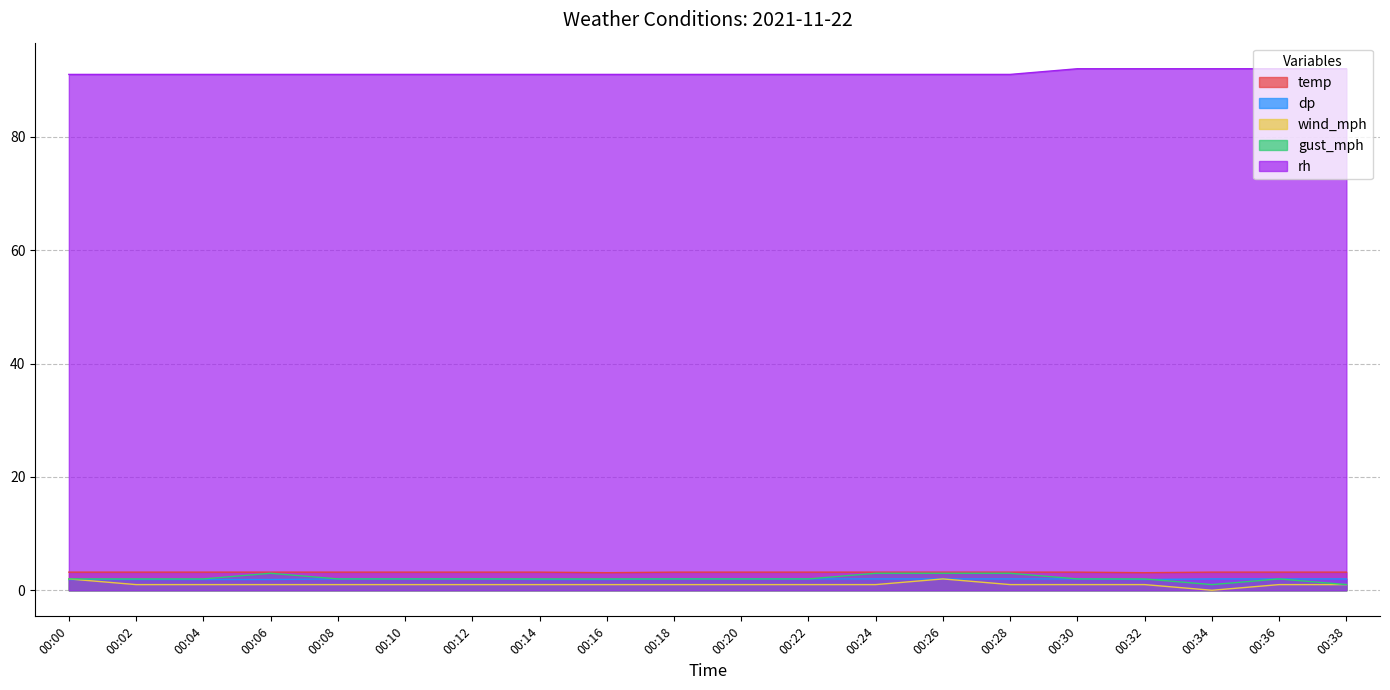

Does the chart have visible grid lines?

Yes